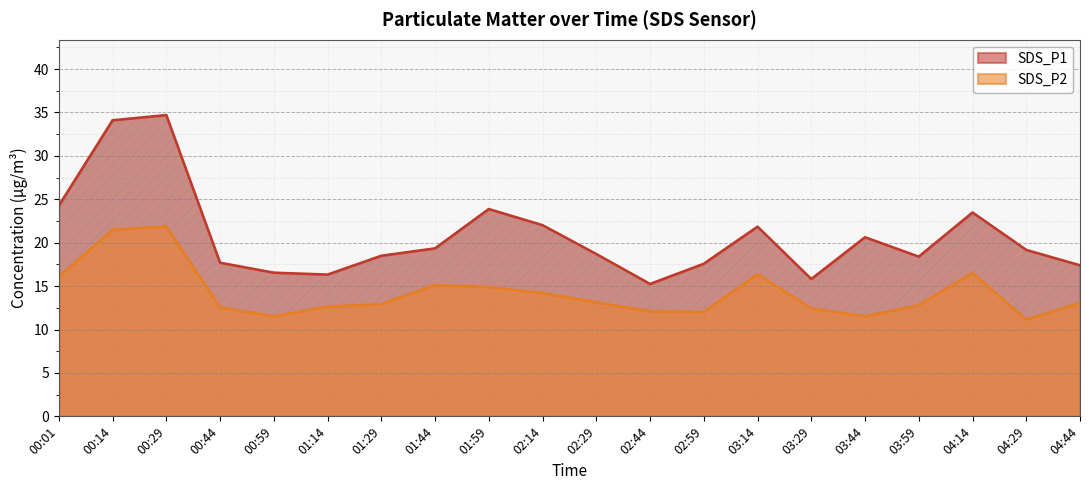

What is the difference between the maximum and minimum values in the SDS_P1 series?

19.5